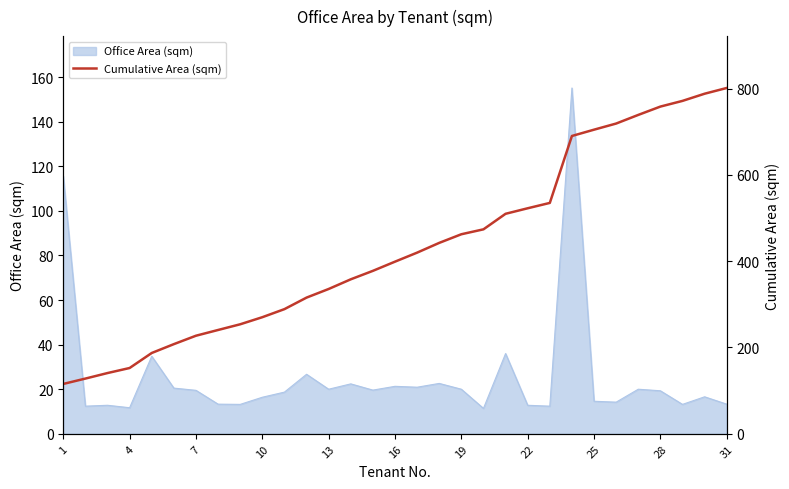

The value of Office Area (sqm) at 1 is 115.6. True or false?

True